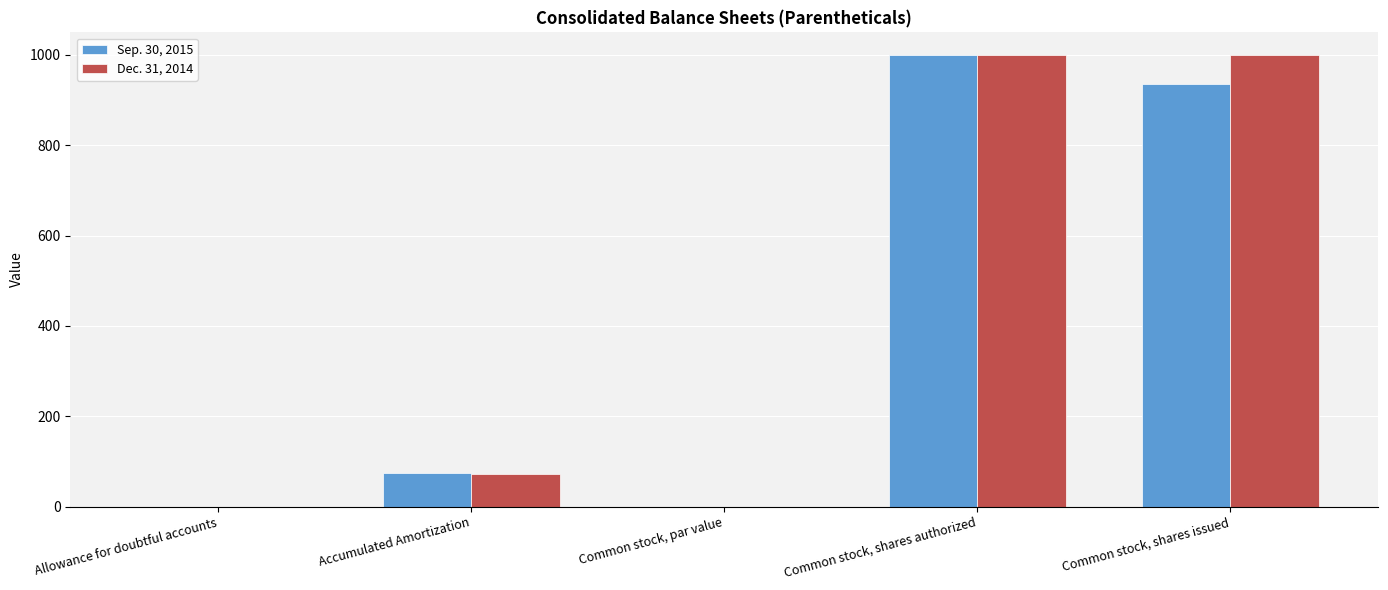

True or false: Sep. 30, 2015 has a value of 1504.8 at Common stock, shares authorized.

False